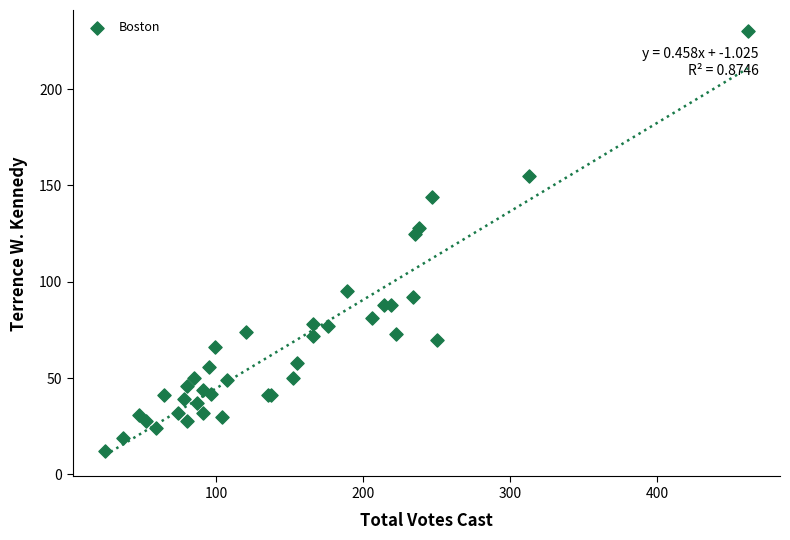

What Y value in the scatter plot is closest to 121?

125